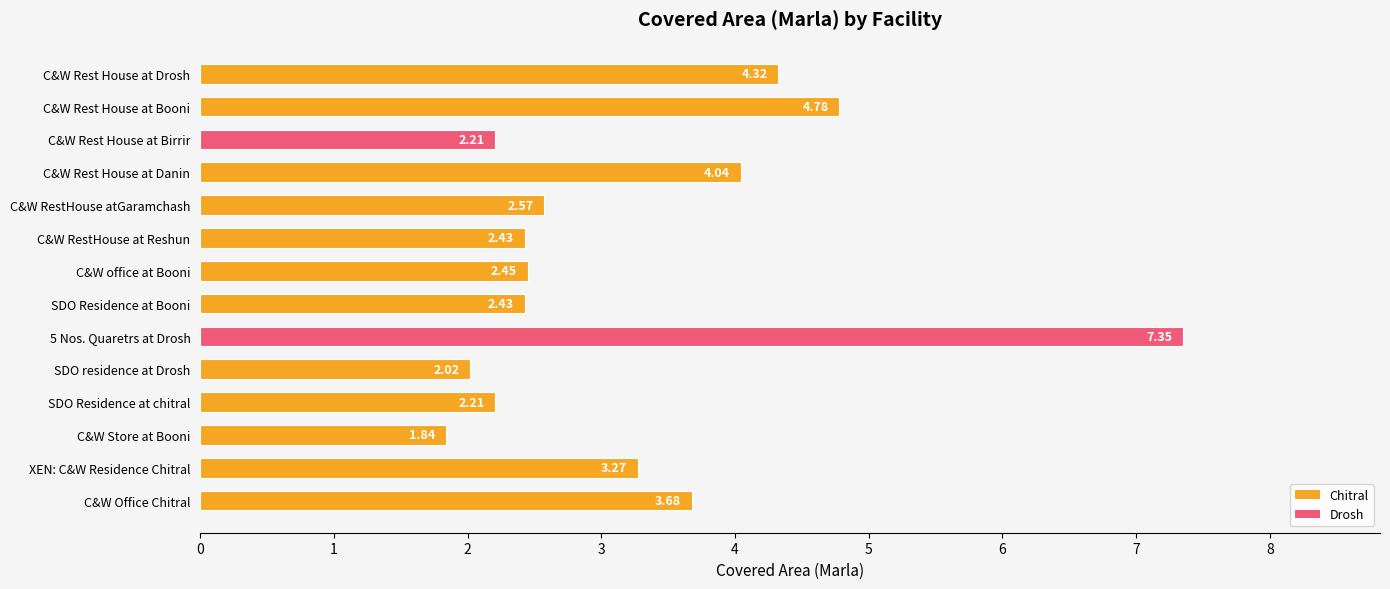

Where is the data nearest to the value 4?

C&W Rest House at Danin